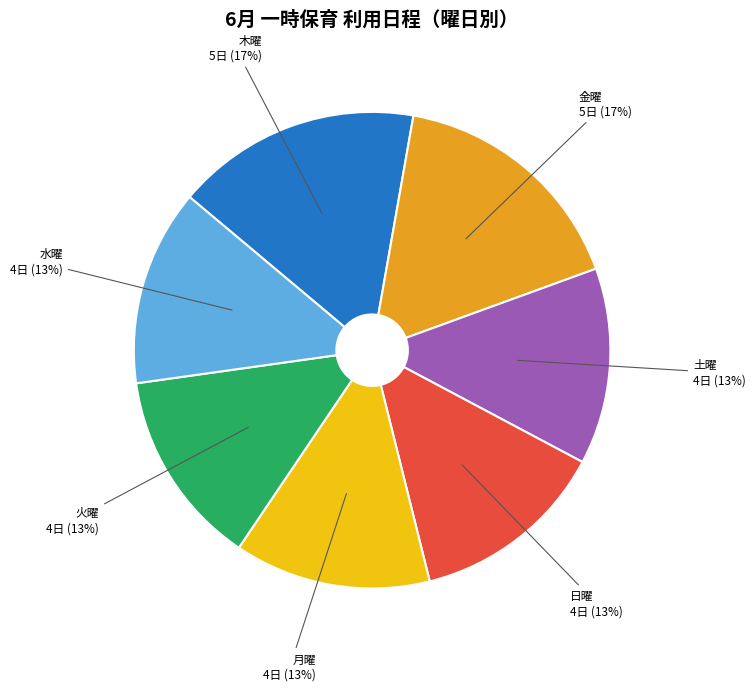

To the nearest percent, what is the average slice percentage?

14%